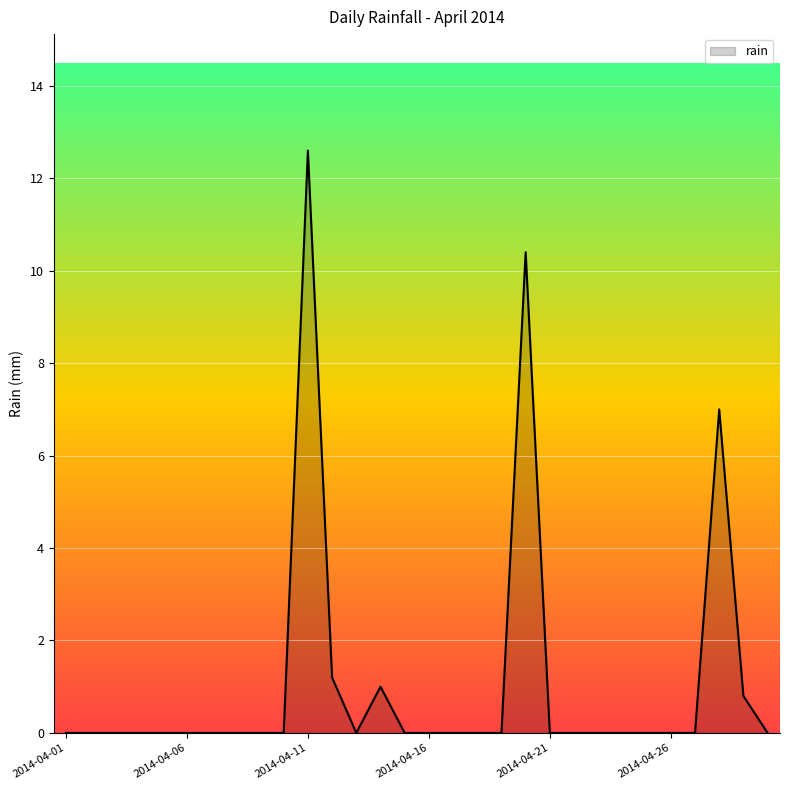

Reading left to right, what are all the values shown in this chart?

0.0	0.0	0.0	0.0	0.0	0.0	0.0	0.0	0.0	0.0	12.6	1.2	0.0	1.0	0.0	0.0	0.0	0.0	0.0	10.4	0.0	0.0	0.0	0.0	0.0	0.0	0.0	7.0	0.8	0.0